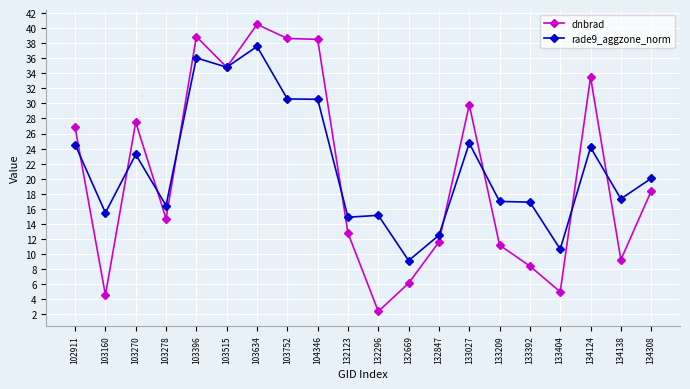

True or false: rade9_aggzone_norm has more than 2 points higher than both neighbors.

True